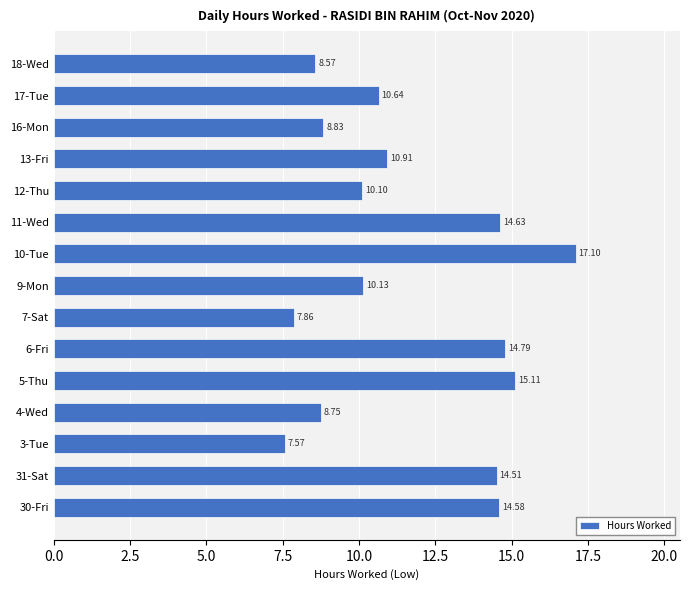

How many values are below 10?

5